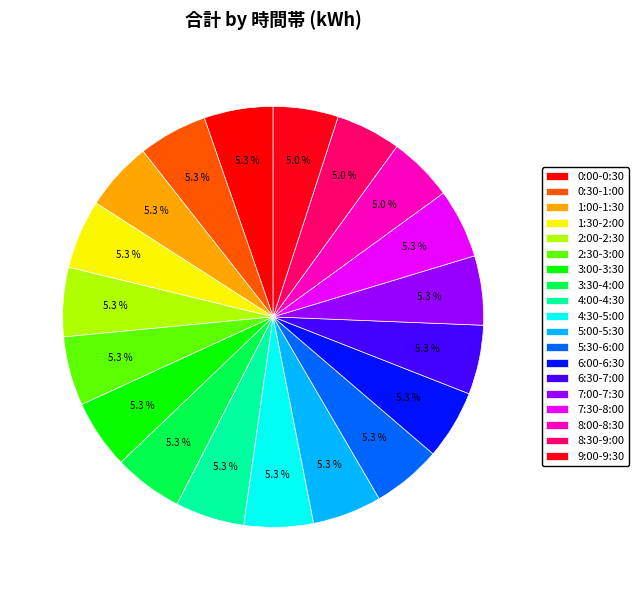

Rank the categories by value from lowest to highest.

8:00-8:30, 8:30-9:00, 9:00-9:30, 0:00-0:30, 0:30-1:00, 1:00-1:30, 1:30-2:00, 2:00-2:30, 2:30-3:00, 3:00-3:30, 3:30-4:00, 4:00-4:30, 4:30-5:00, 5:00-5:30, 5:30-6:00, 6:00-6:30, 6:30-7:00, 7:00-7:30, 7:30-8:00